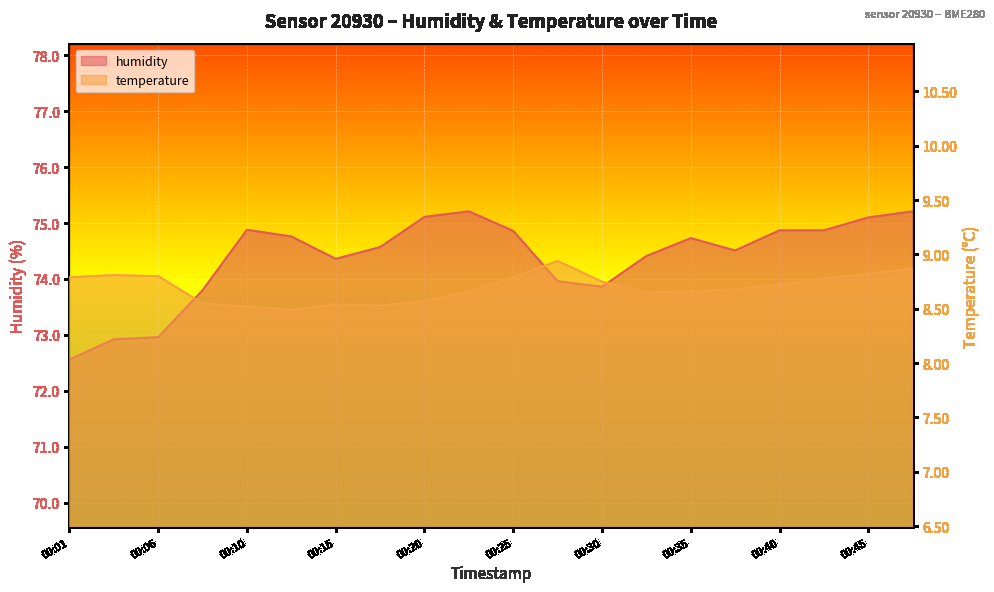

What is the minimum value shown in the chart?

8.5